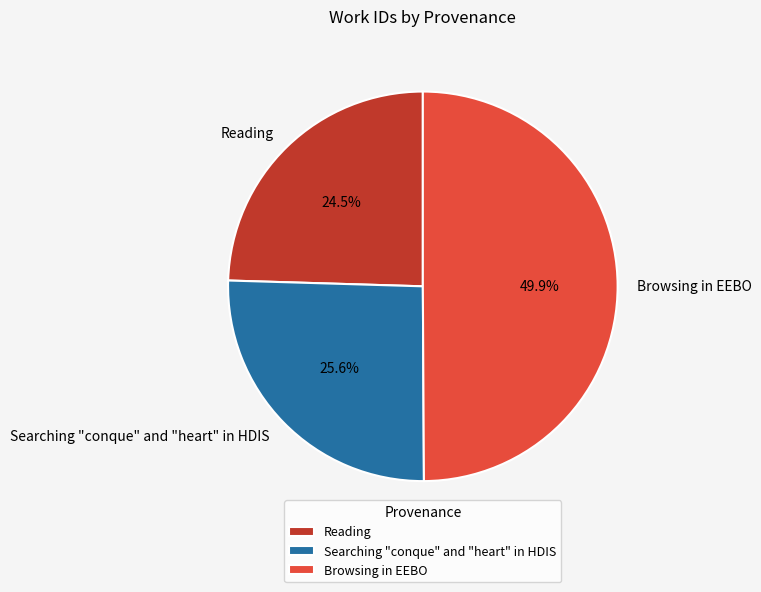

Does Searching "conque" and "heart" in HDIS account for over 50% of the chart?

No